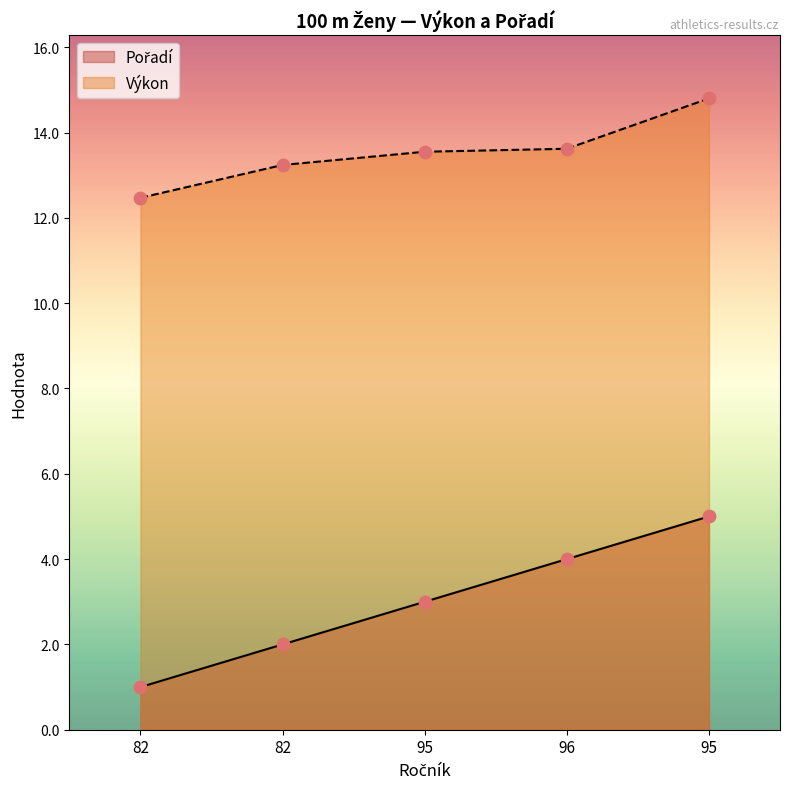

Which series reaches the maximum Y coordinate?

Výkon